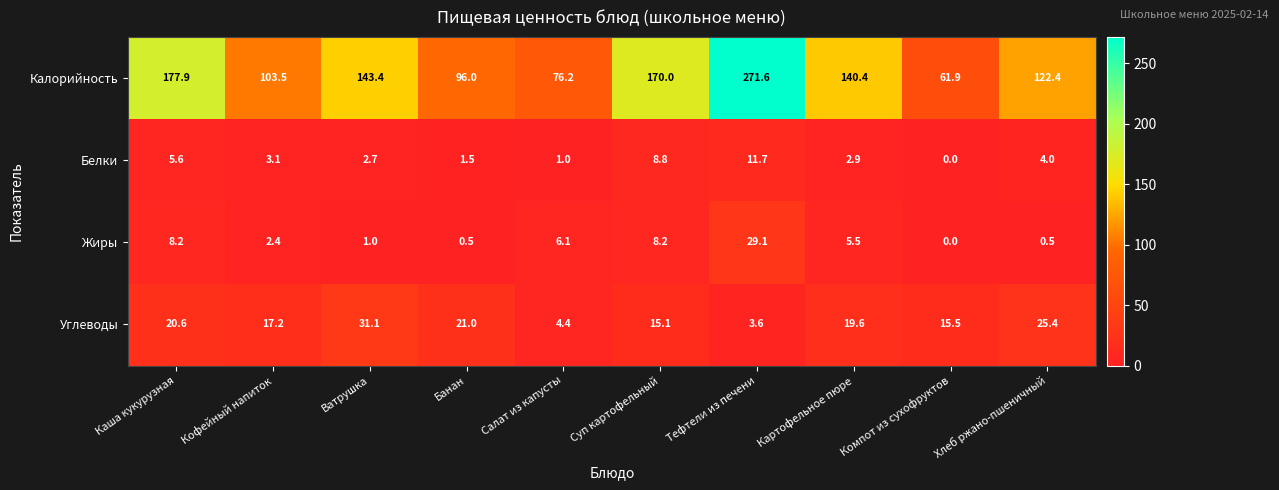

At how many categories does at least one series exceed 137?

5